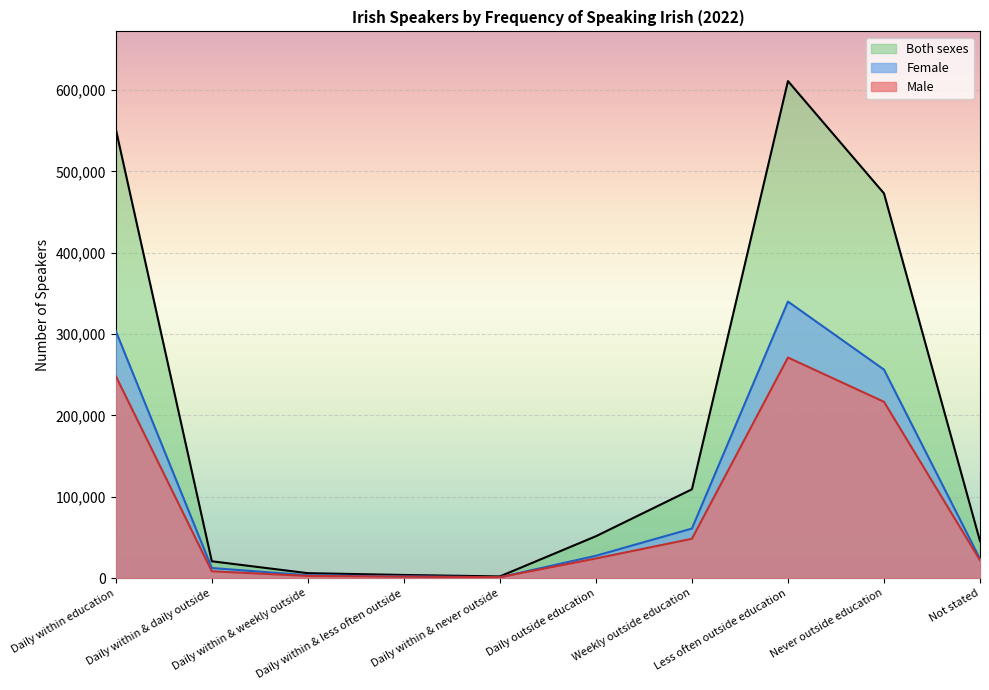

At which category does Female reach its first local valley?

Daily within & never outside